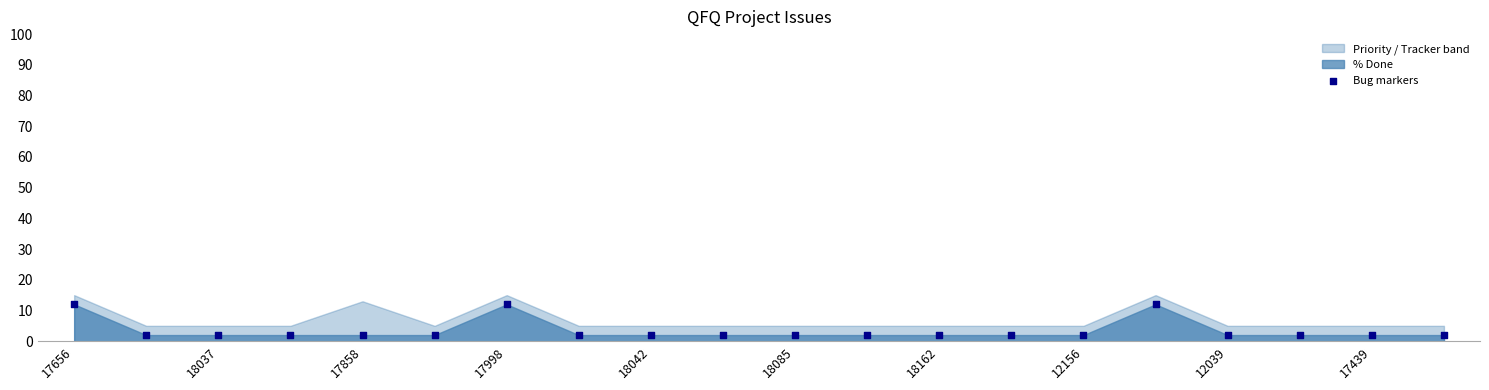

What is the range of Y values (max minus min)?

10